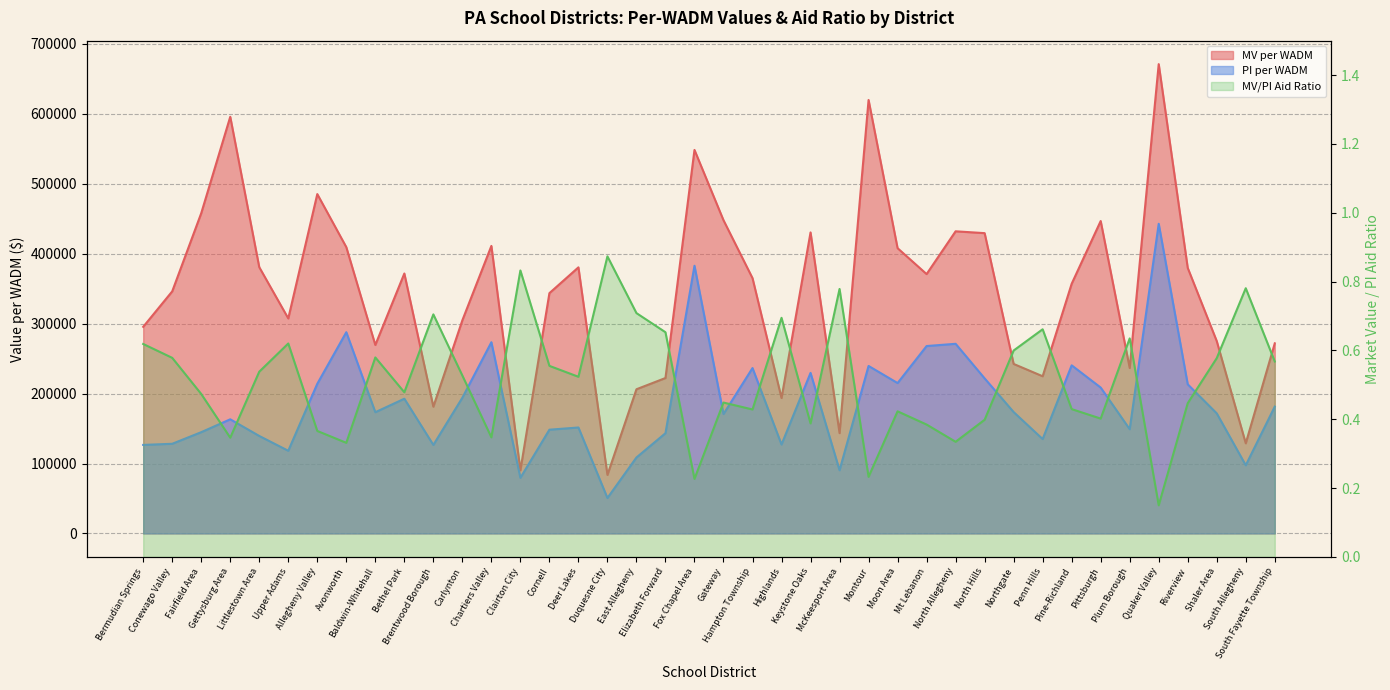

At which label is the value closest to 0?

Quaker Valley